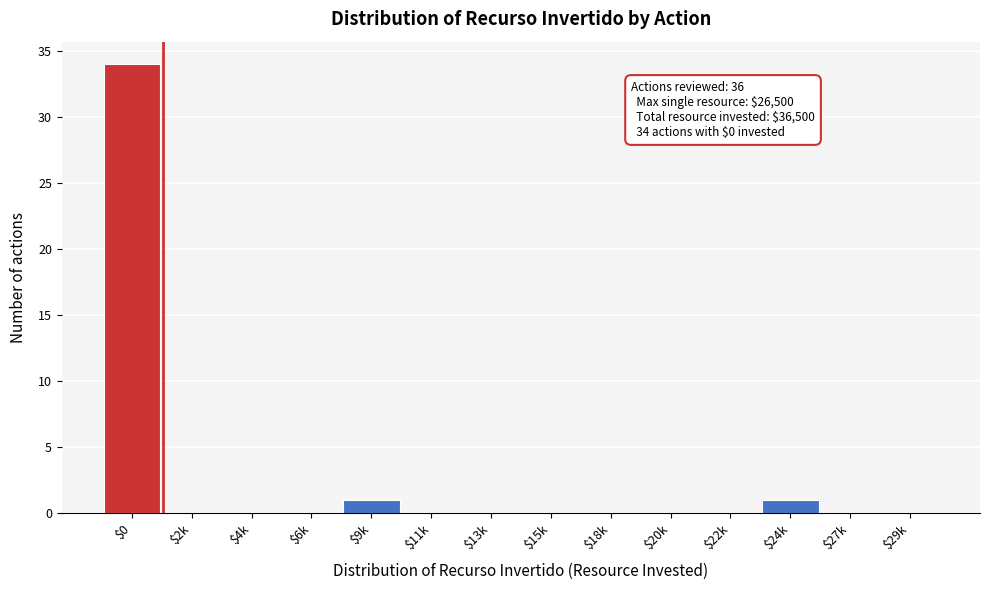

Is it true that the value at $2k is 23?

False